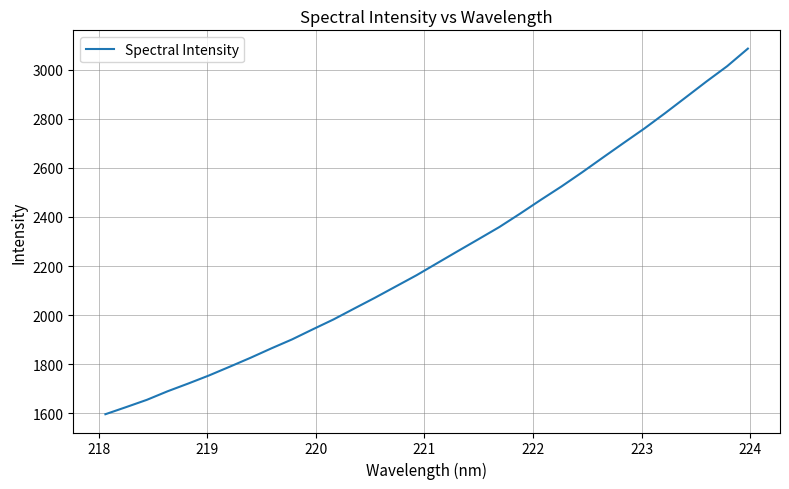

What is the greatest value displayed?

3086.3